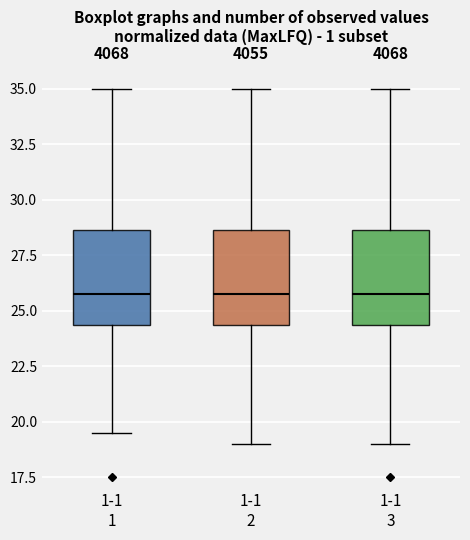

Reading left to right, transcribe this box plot: for each box, give where its median line is, the range the box spans, and where its two whiskers end, as read against the y-axis. The values are not printed on the chart, so give them approximately, as read against the axis.

1-1 1: median 26.0, box 24.5 to 28.5, whiskers 19.5 to 35.0
1-1 2: median 26.0, box 24.5 to 28.5, whiskers 19.0 to 35.0
1-1 3: median 26.0, box 24.5 to 28.5, whiskers 19.0 to 35.0